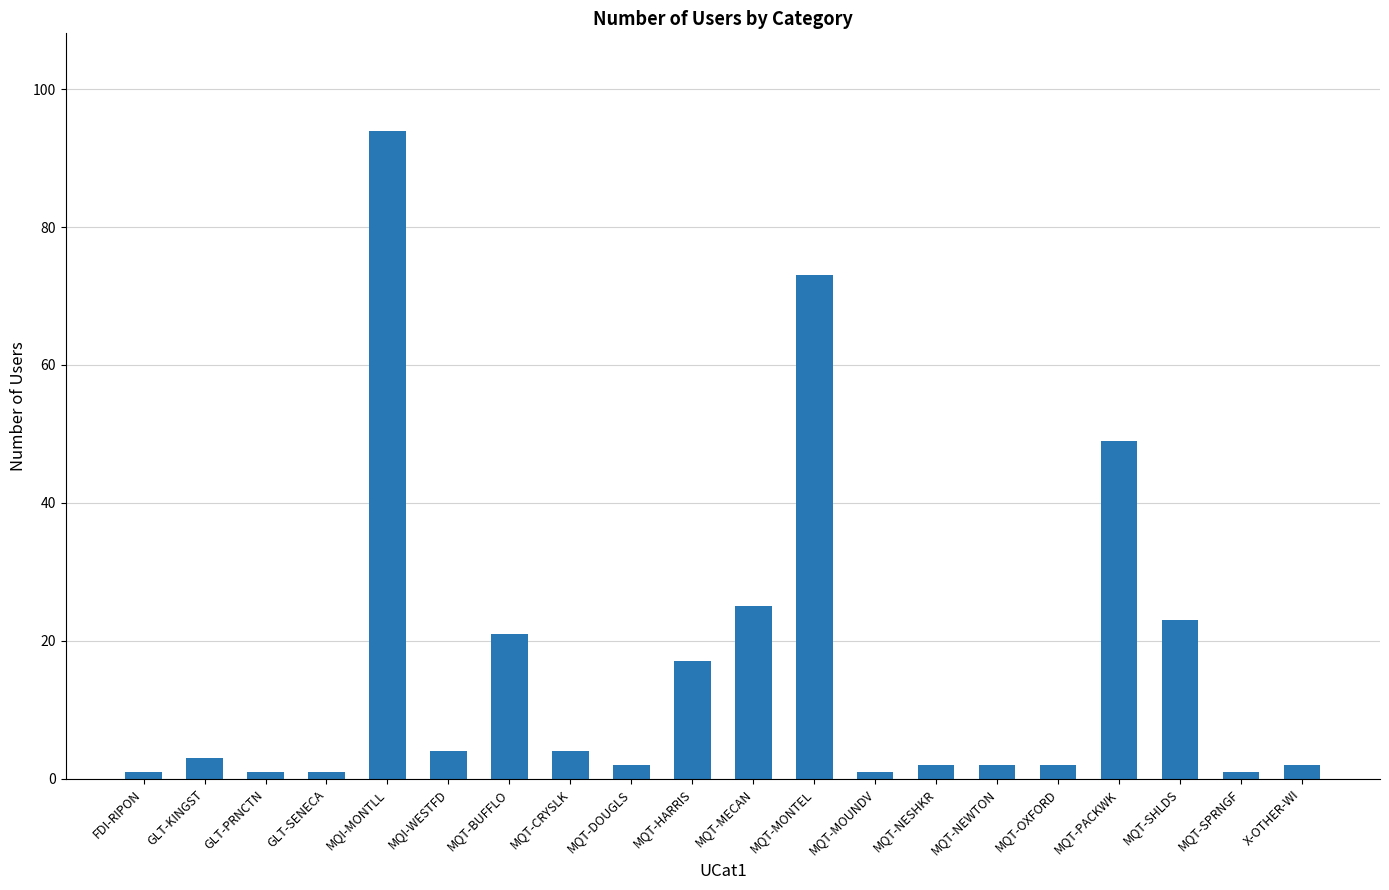

What is the label of the 13th bar from the left?

MQT-MOUNDV